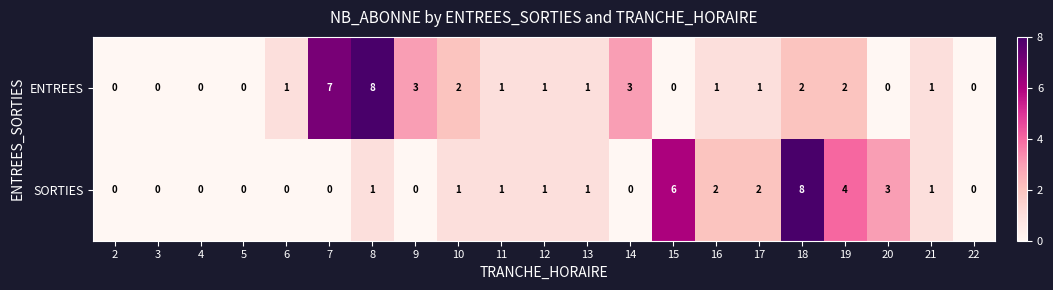

Where is SORTIES nearest to the value 4?

19